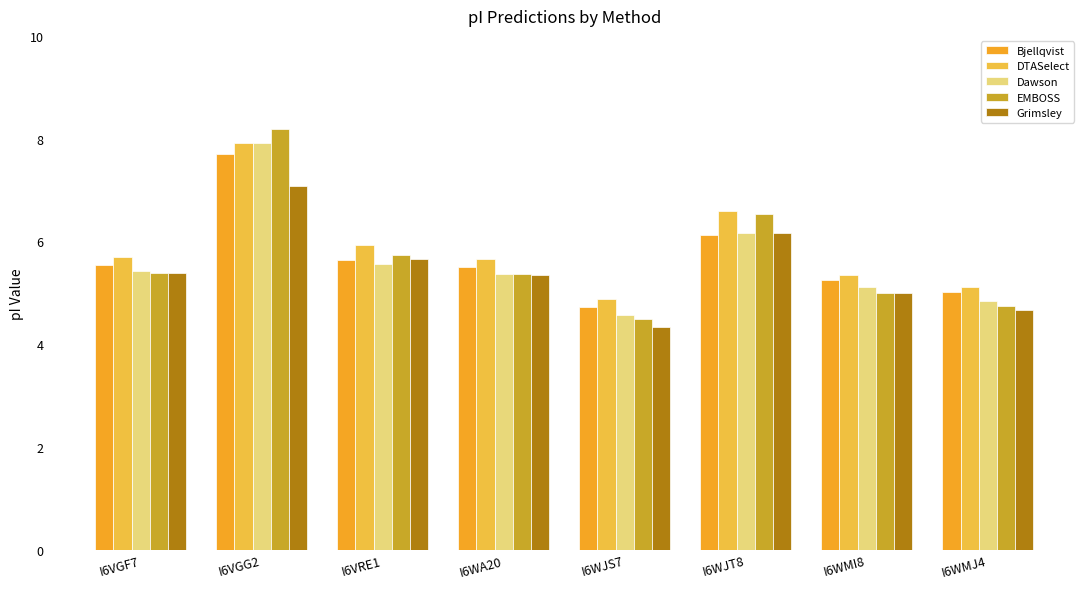

What are all the series names shown in the legend?

Bjellqvist, DTASelect, Dawson, EMBOSS, Grimsley